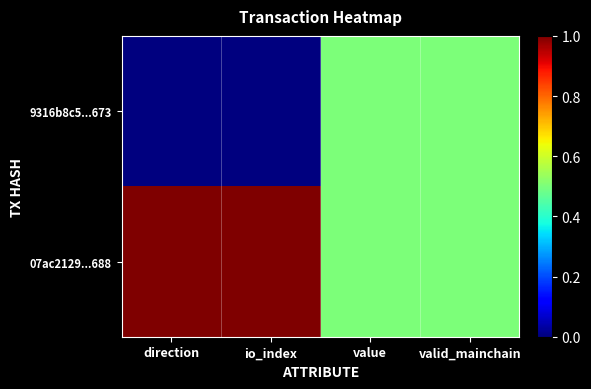

How many data points does each series have?

4